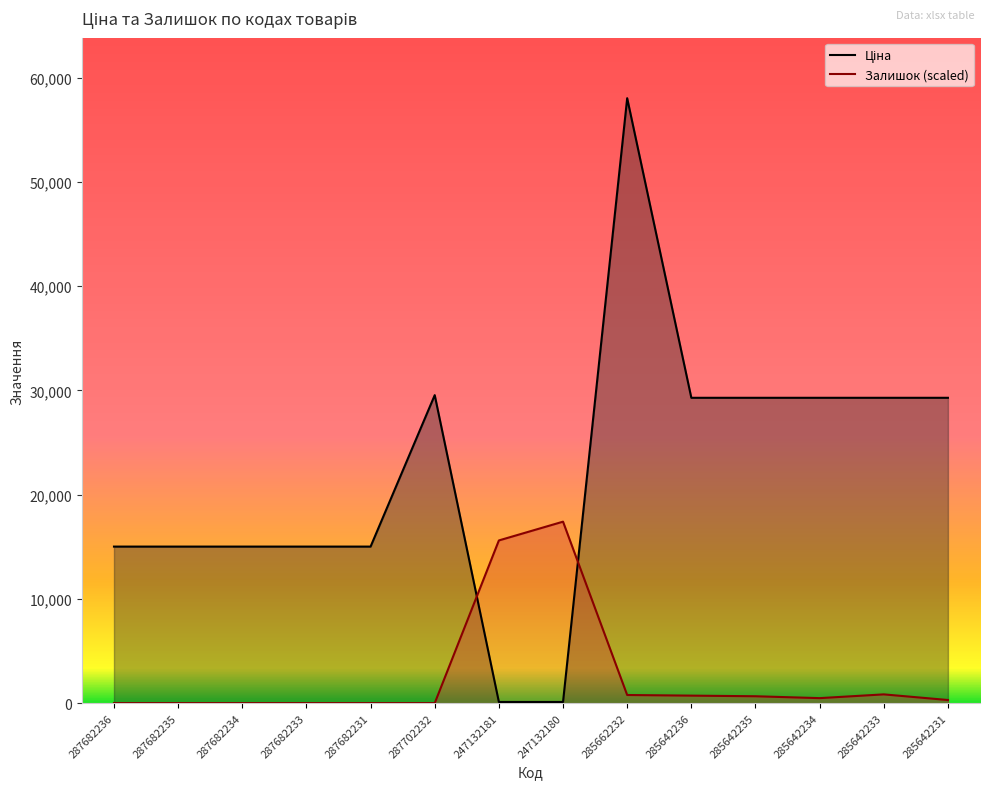

List the labels in order of Залишок value, smallest first.

287682236, 287682235, 287682234, 287682233, 287682231, 287702232, 285642231, 285642234, 285642235, 285642236, 285662232, 285642233, 247132181, 247132180